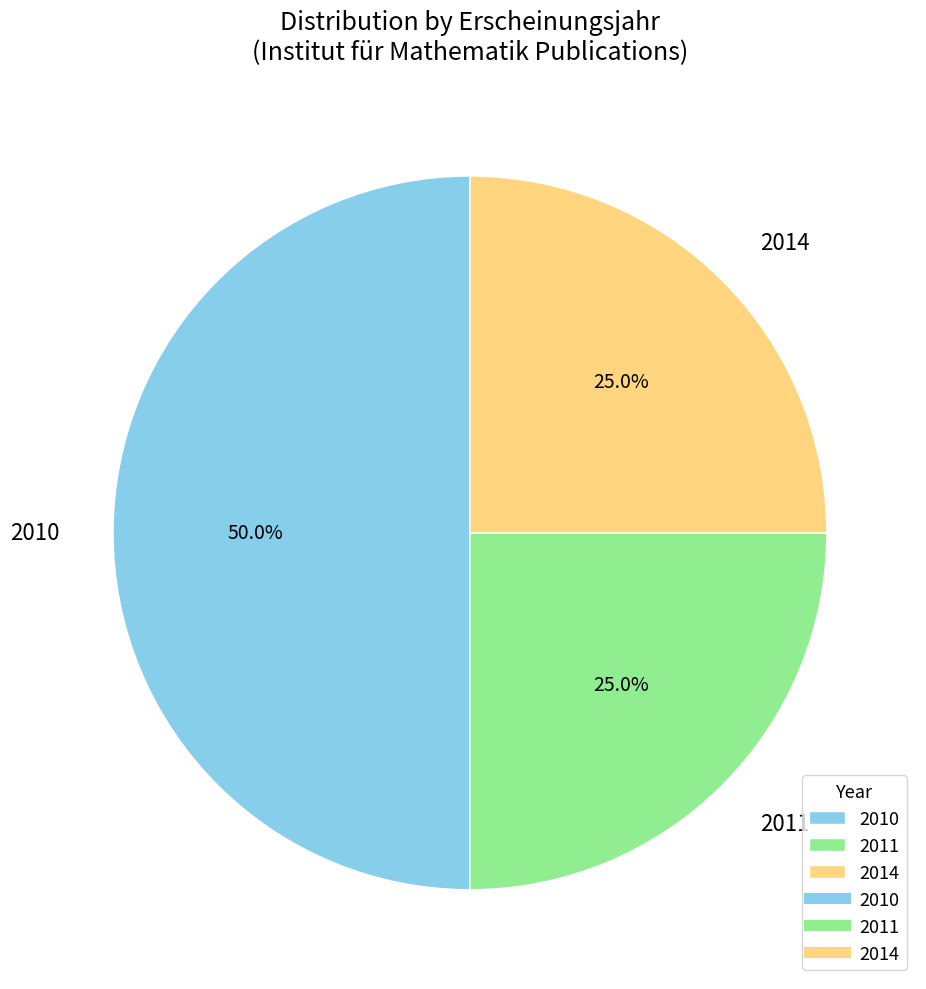

Which has a higher value, 2014 or 2010?

2010